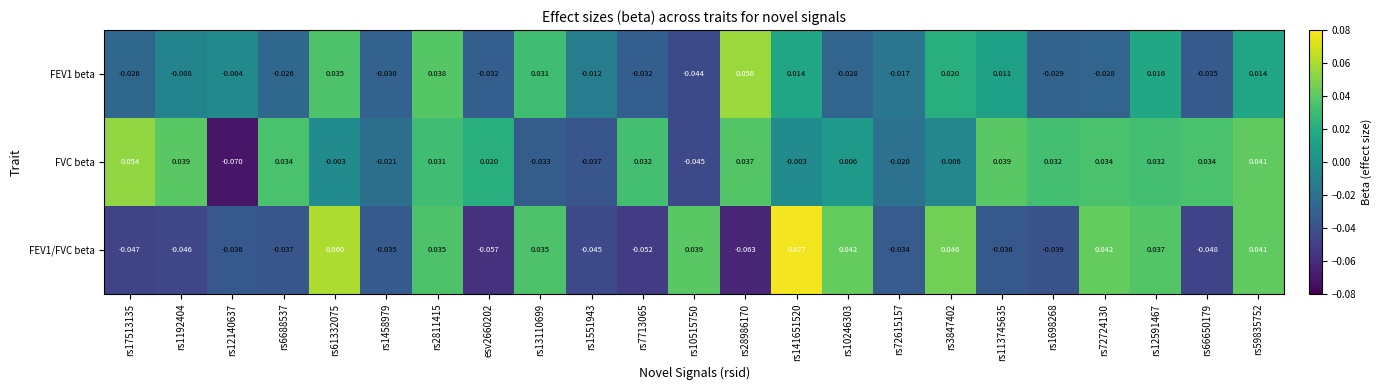

Which series has the largest total across all categories?

FVC beta